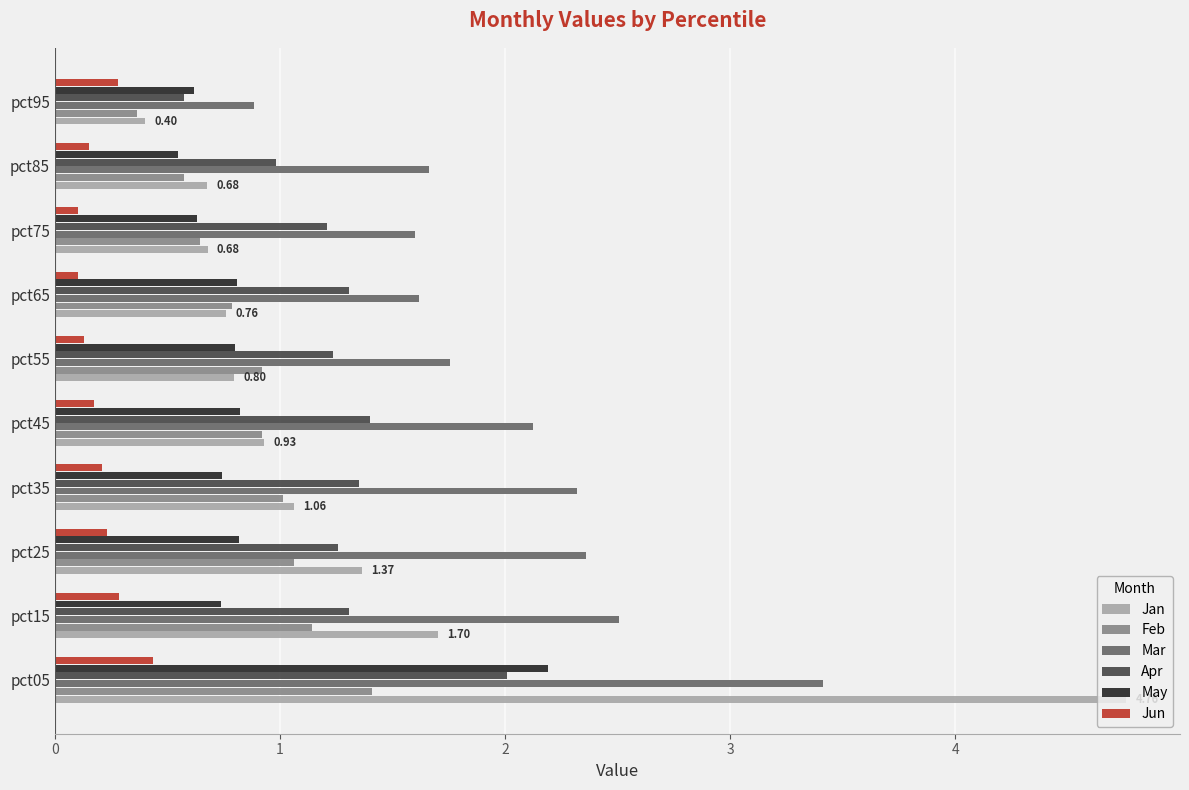

Which series has the largest total across all categories?

Mar